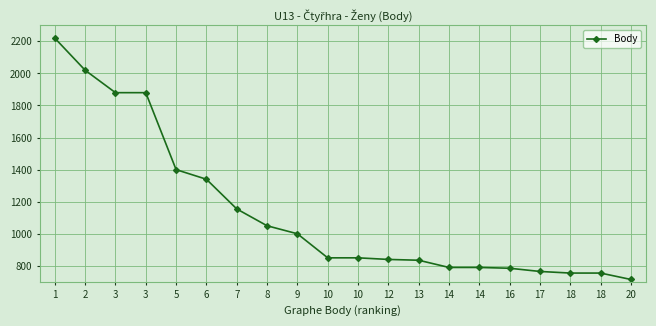

What is the difference between the maximum and second lowest values?

1465